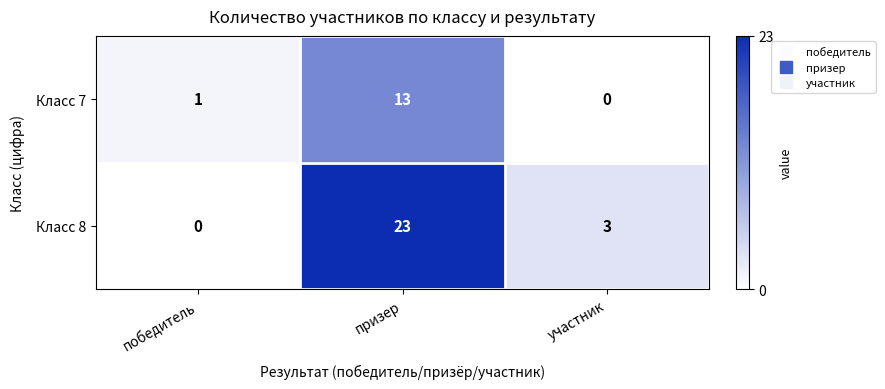

What is the average value of the Класс 7 series?

5